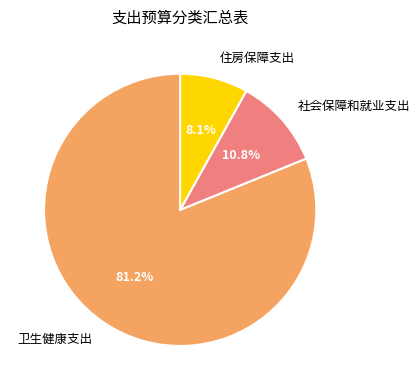

What is the majority slice?

卫生健康支出